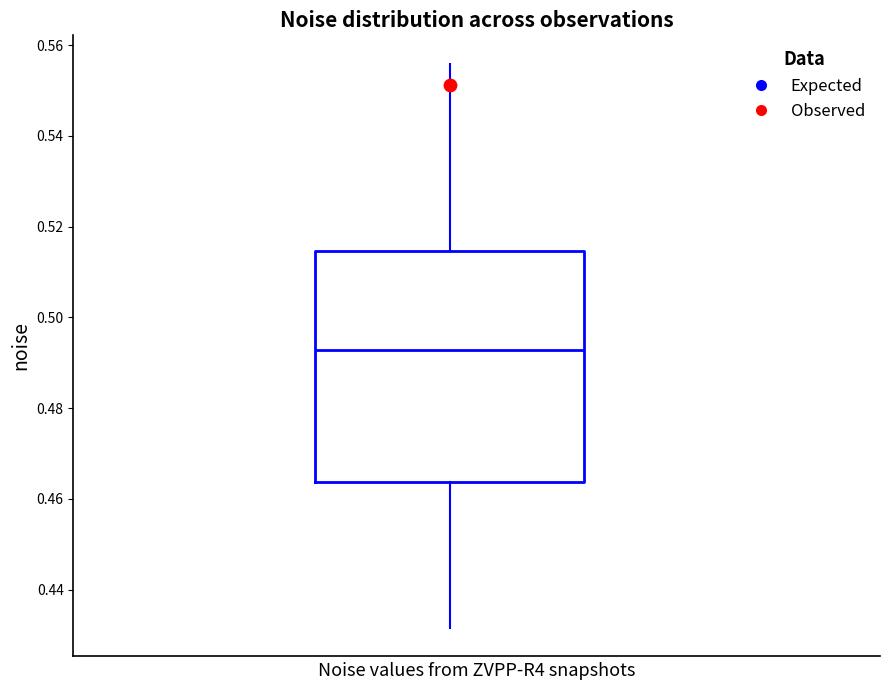

Where does the upper whisker of the box end on the y-axis? The values are not printed on the chart, so give them approximately, as read against the axis.

0.556